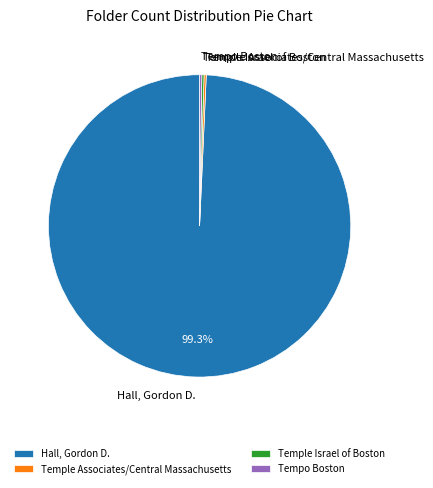

Which slice is the largest?

Hall, Gordon D.